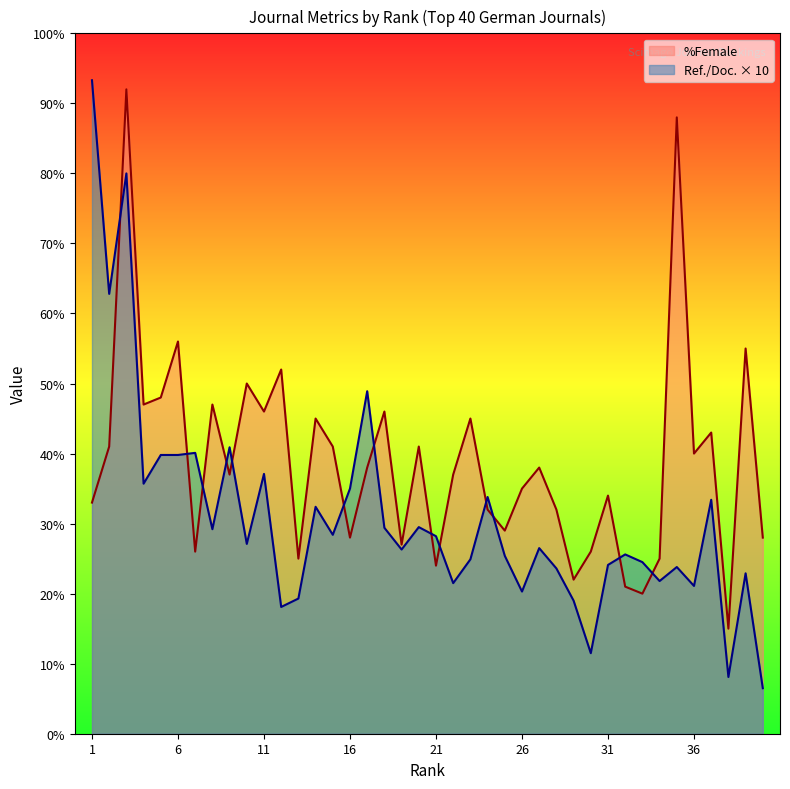

Where is the first local maximum for Ref. / Doc.?

3